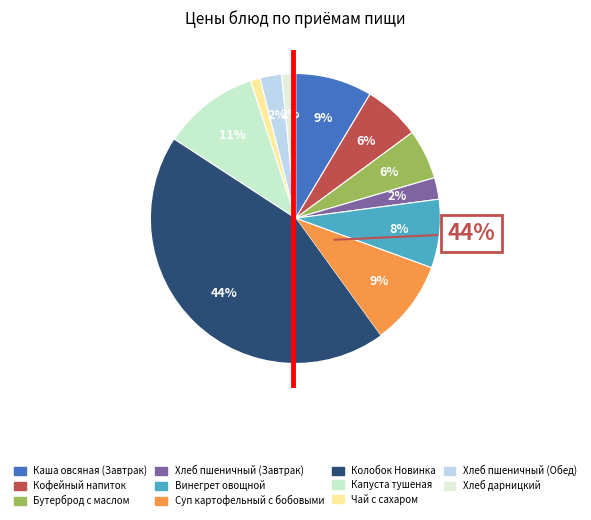

What is the smallest slice in the pie chart?

Чай с сахаром